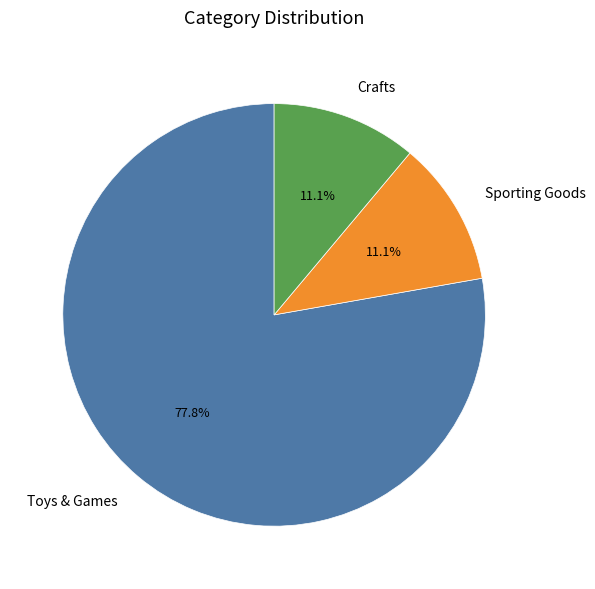

Which has a higher value, Crafts or Toys & Games?

Toys & Games